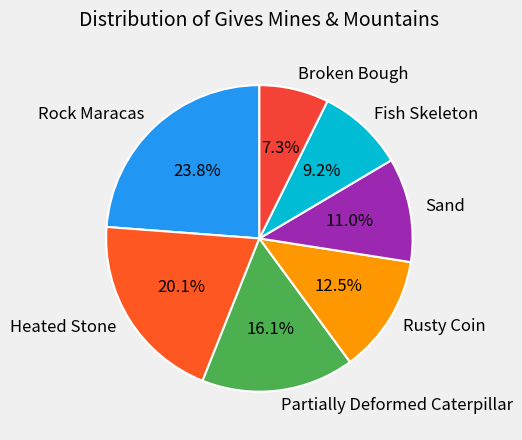

True or false: Fish Skeleton accounts for 9% of the total.

True